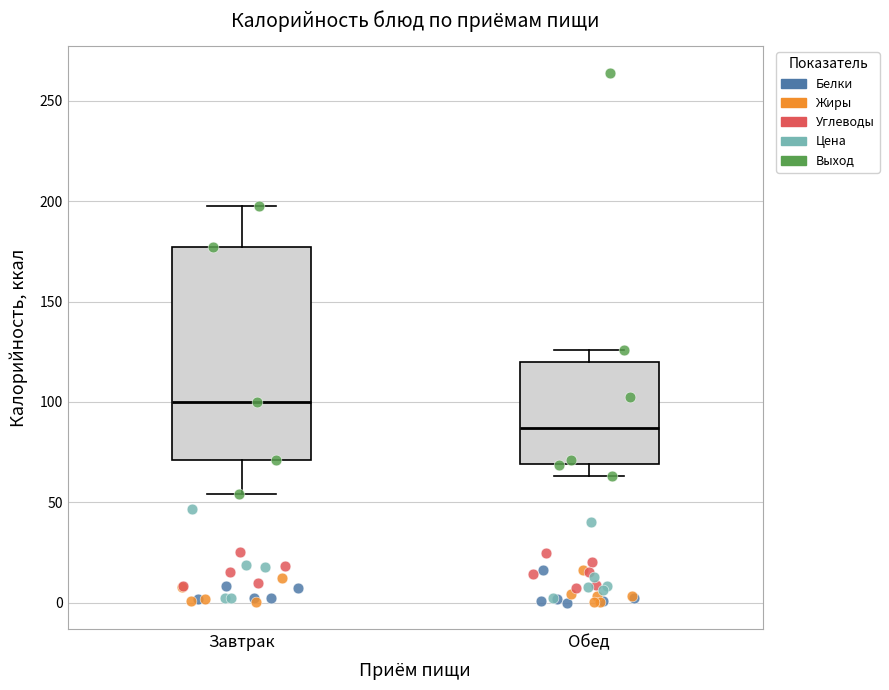

Which box is the tallest, from its lower edge to its upper edge?

Завтрак